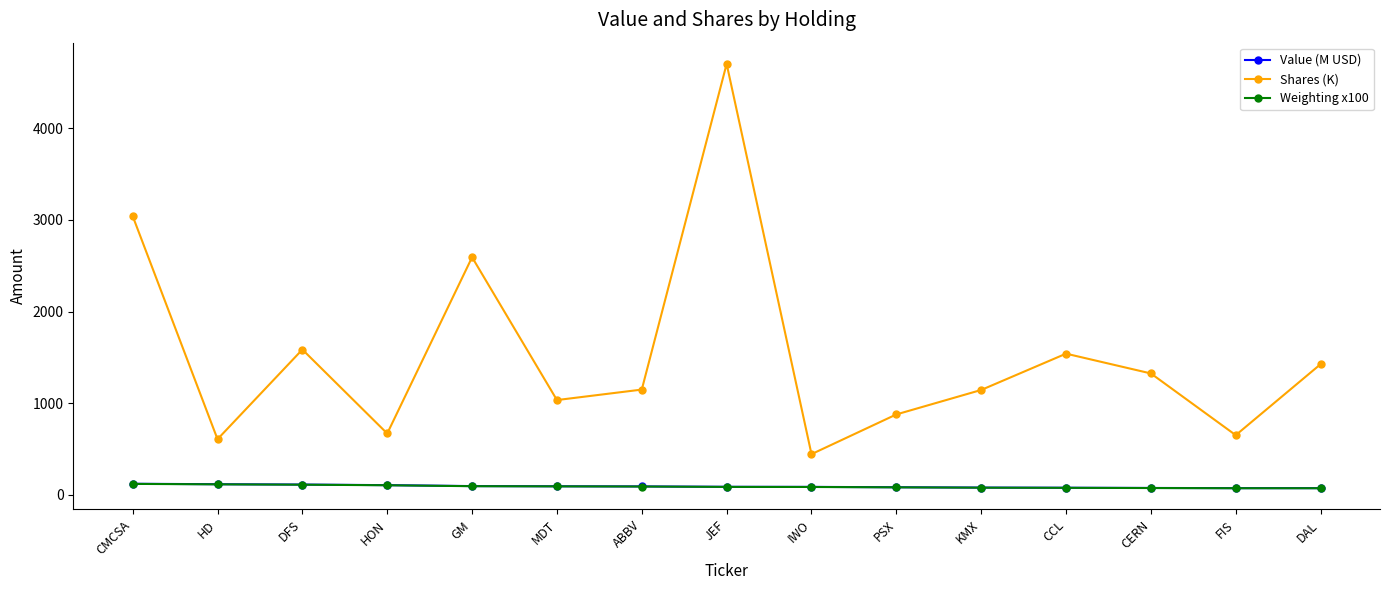

What is the difference between the highest and lowest values at KMX?

1065.9